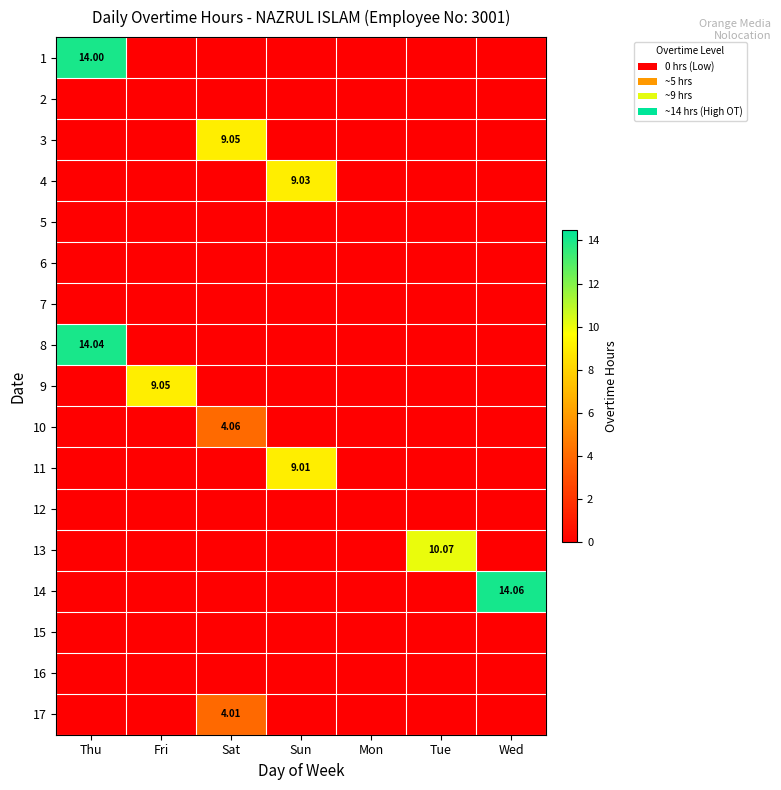

Rank the categories by 7 value from highest to lowest.

Thu, Fri, Sat, Sun, Mon, Tue, Wed